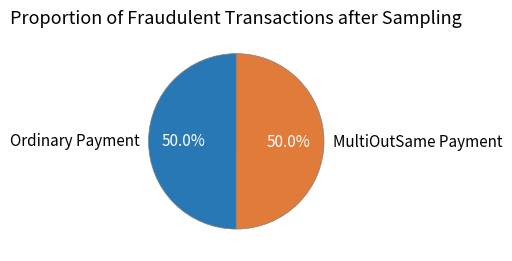

Approximately how many times larger is the value at Ordinary Payment compared to MultiOutSame Payment?

1.0